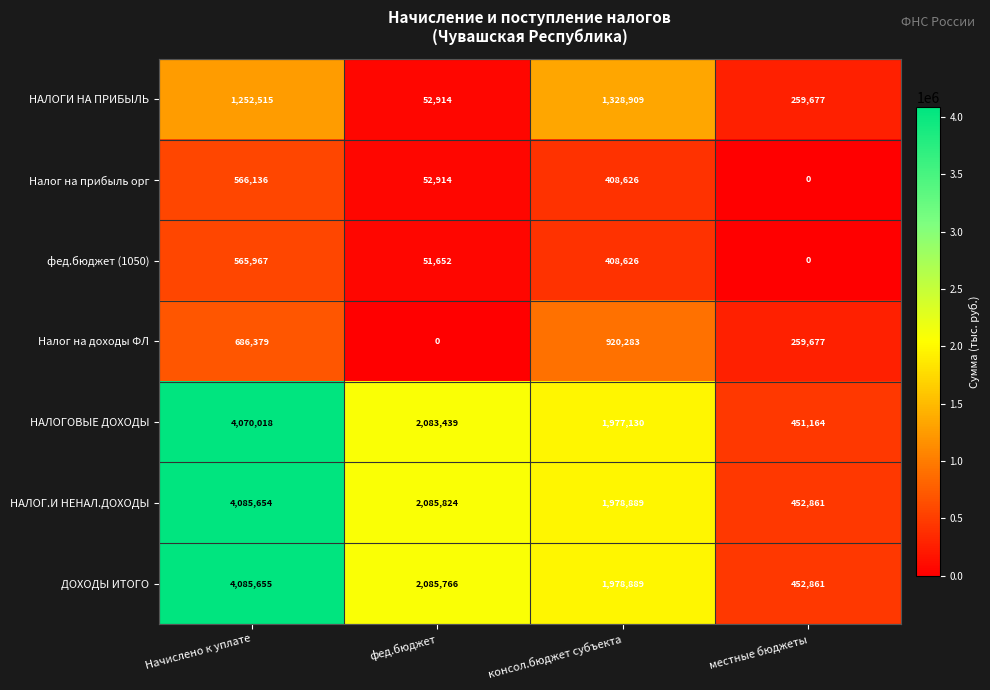

What is the total value across all series at фед.бюджет?

6412509